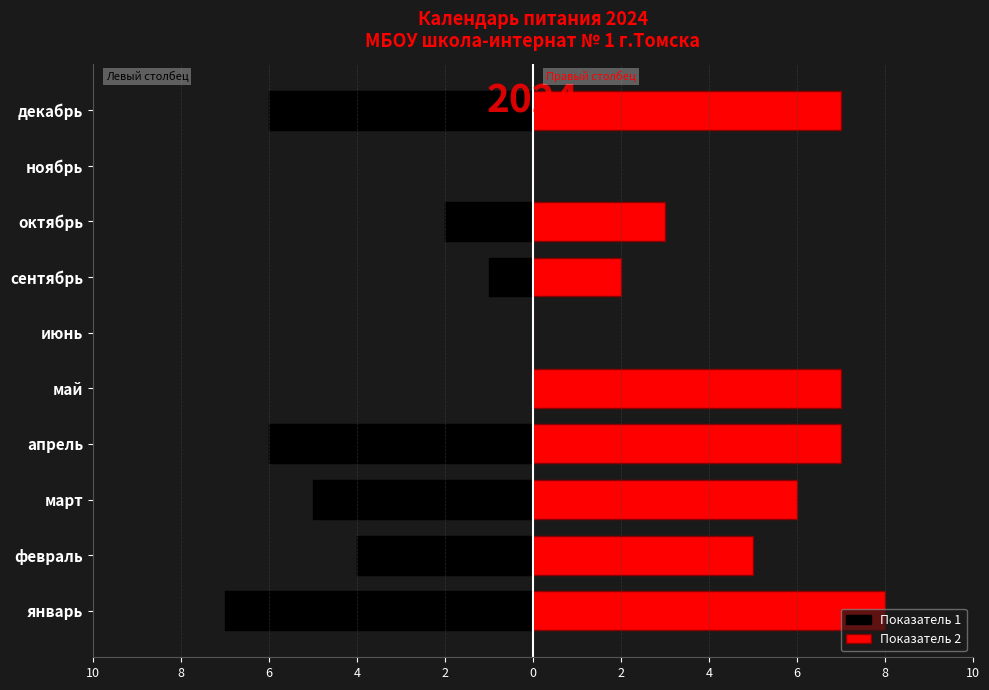

What is the minimum value shown in the chart?

-7